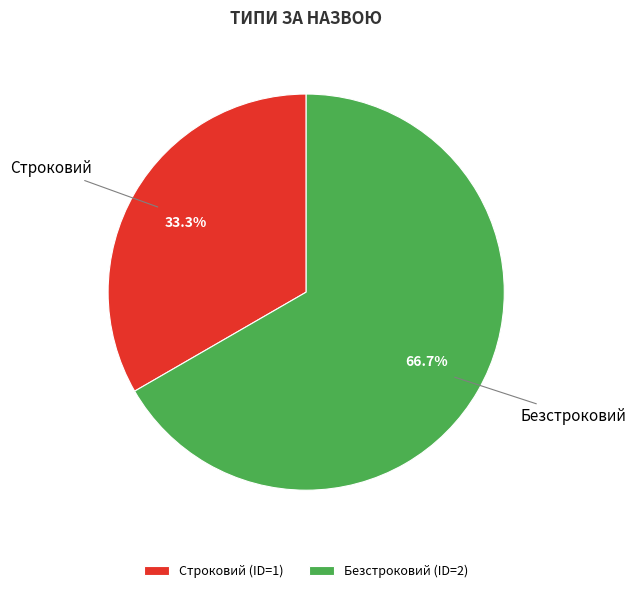

How many slices are in this pie chart?

2